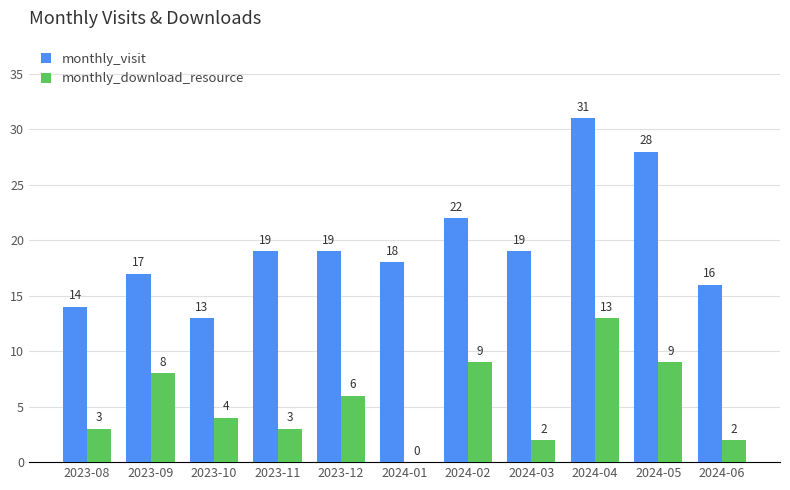

What is the difference between the monthly_download_resource values at 2023-12 and 2024-06?

4